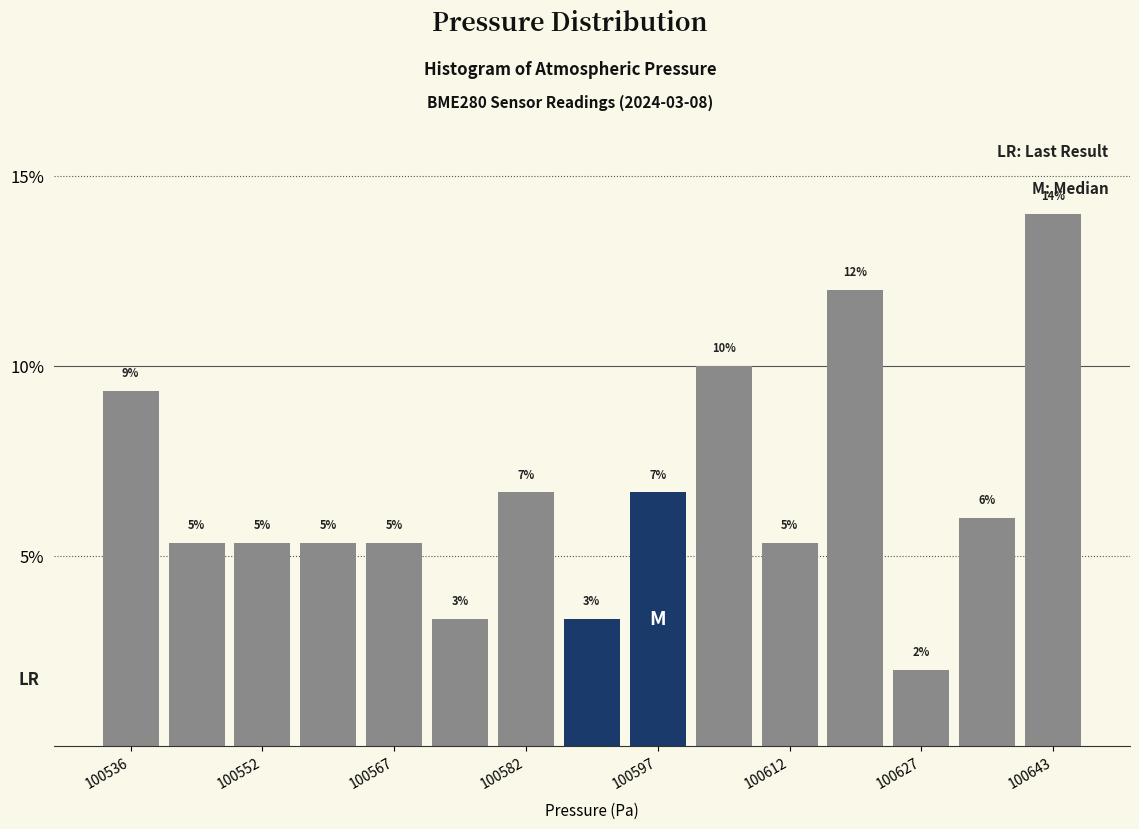

Read against the x-axis, roughly where is the centre of the tallest bar?

100642